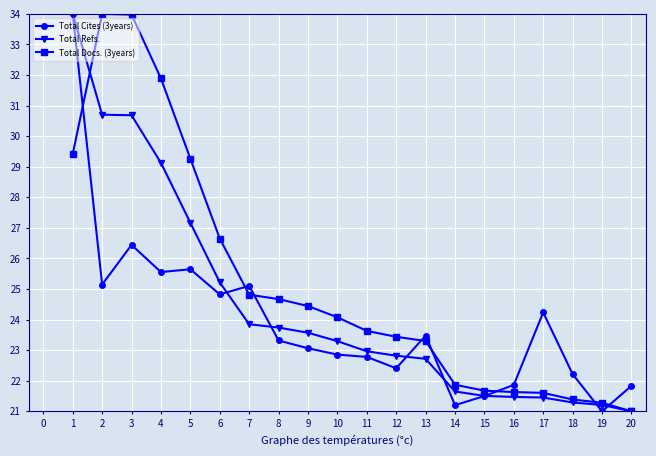

Does the chart display data point markers on the line(s)?

Yes